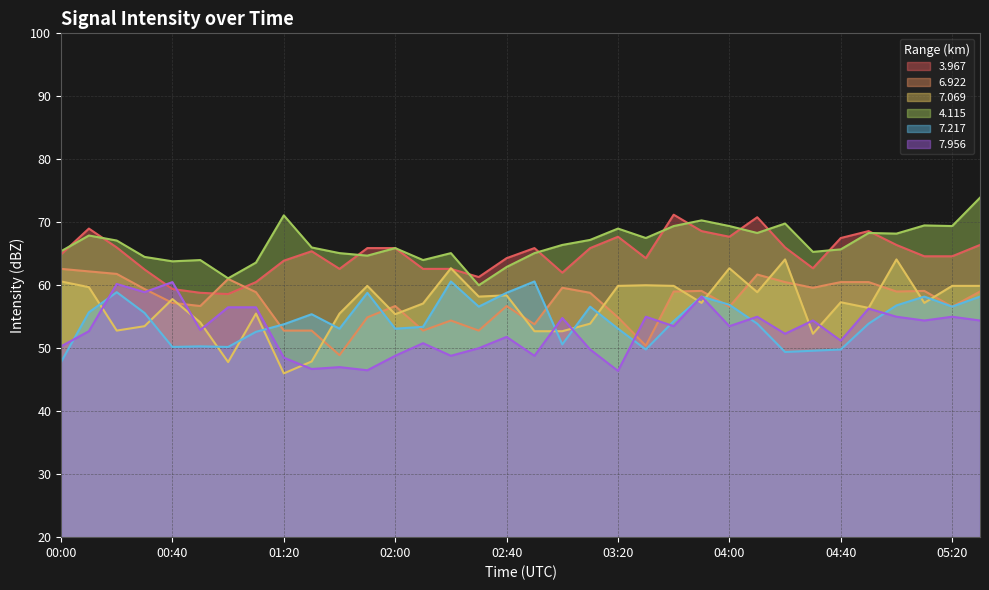

True or false:   7.069 and   7.217 intersect in this chart.

True